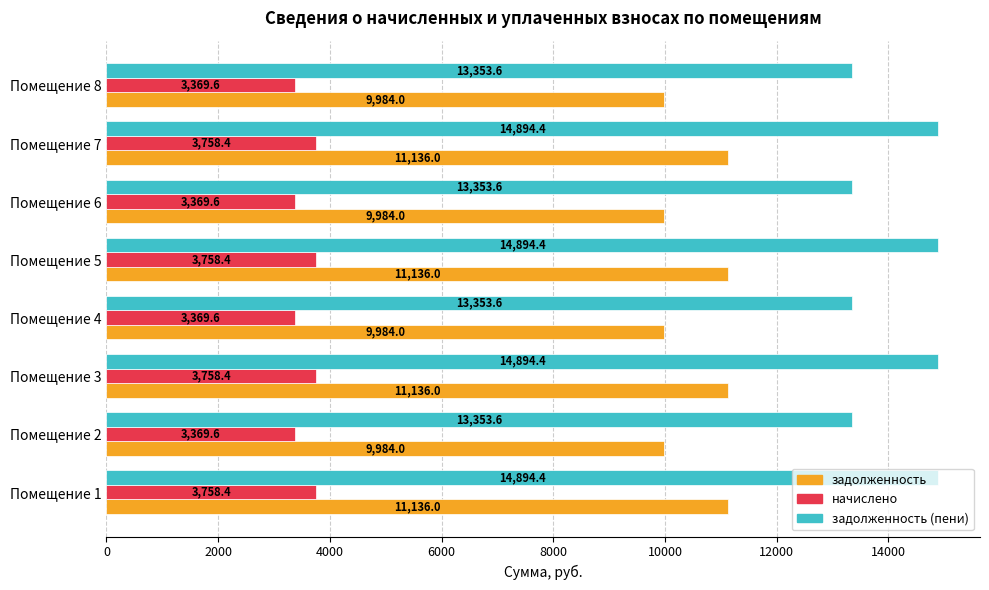

What is the difference between the maximum and minimum values in the начислено series?

388.8